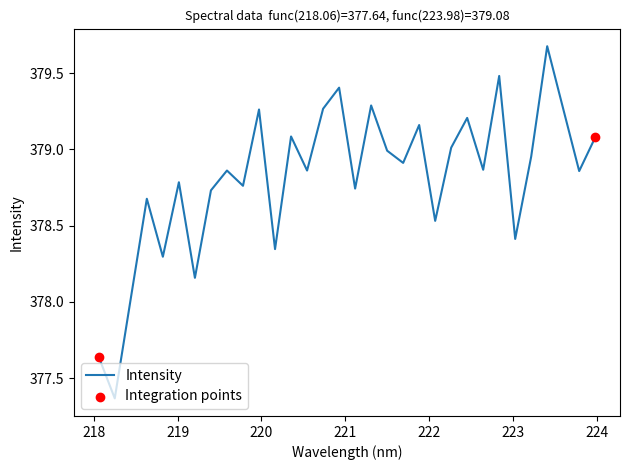

What is the difference between the maximum and minimum values?

2.3